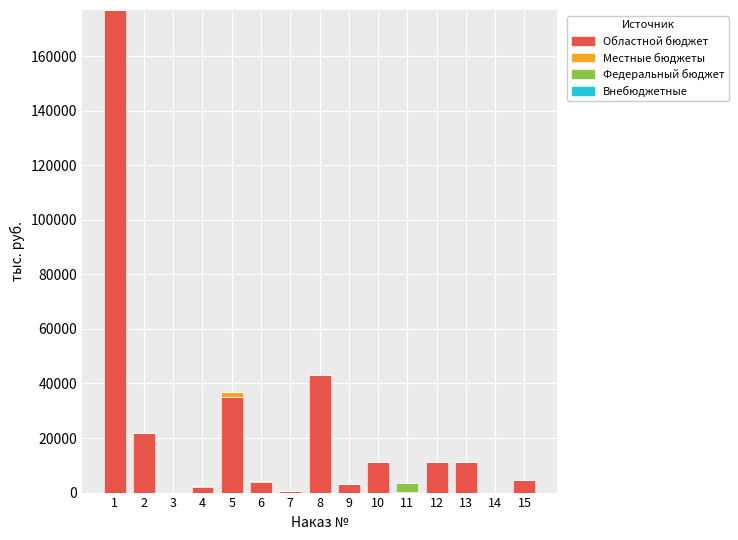

What is the maximum value for Областной бюджет?

176881.2